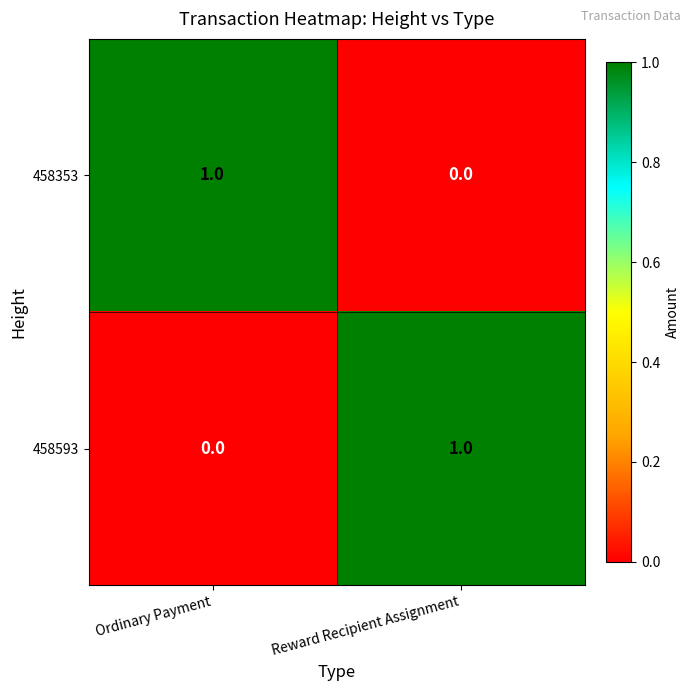

At which label is 458353 closest to 0?

Reward Recipient Assignment